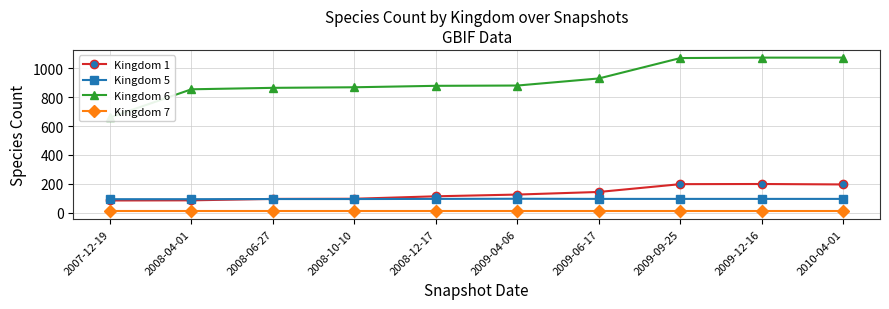

What is the approximate value of Kingdom 5 at 2010-04-01?

96